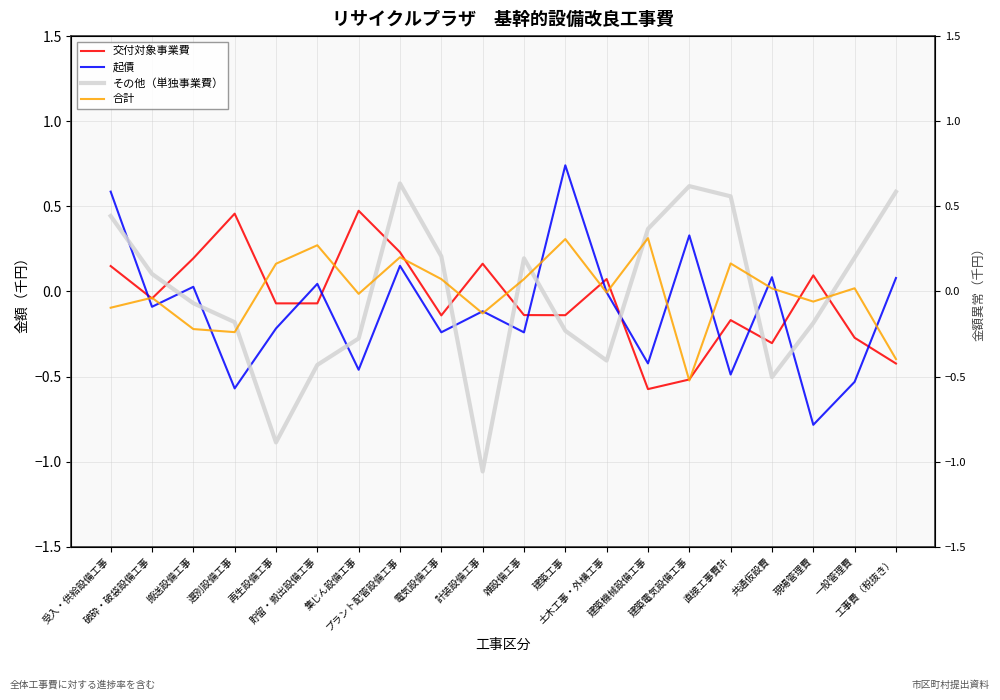

How many categories are shown in the chart?

20